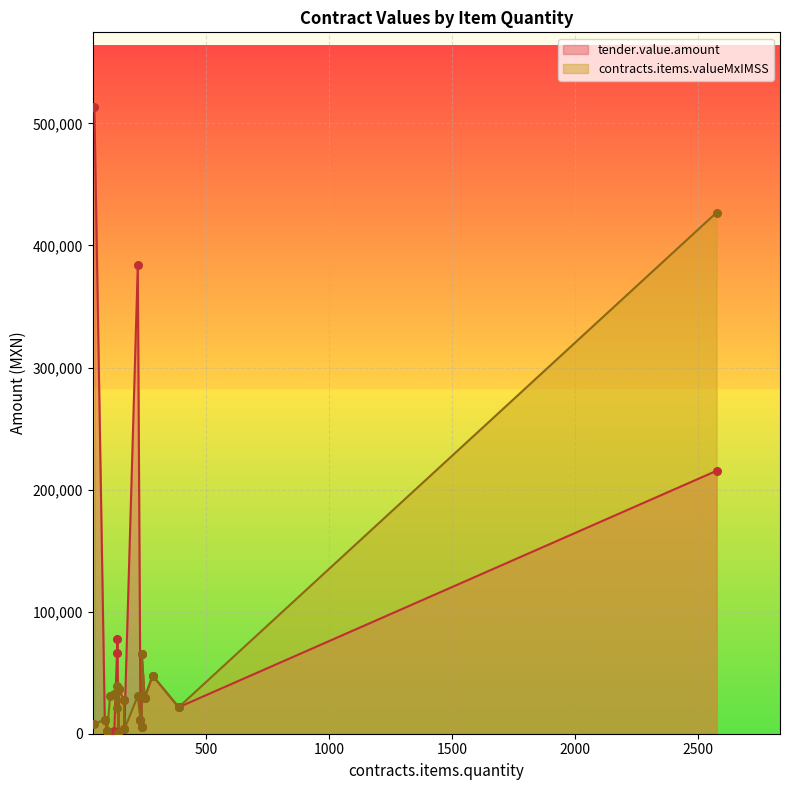

What are all the series names shown in the legend?

tender.value.amount, contracts.items.valueMxIMSS